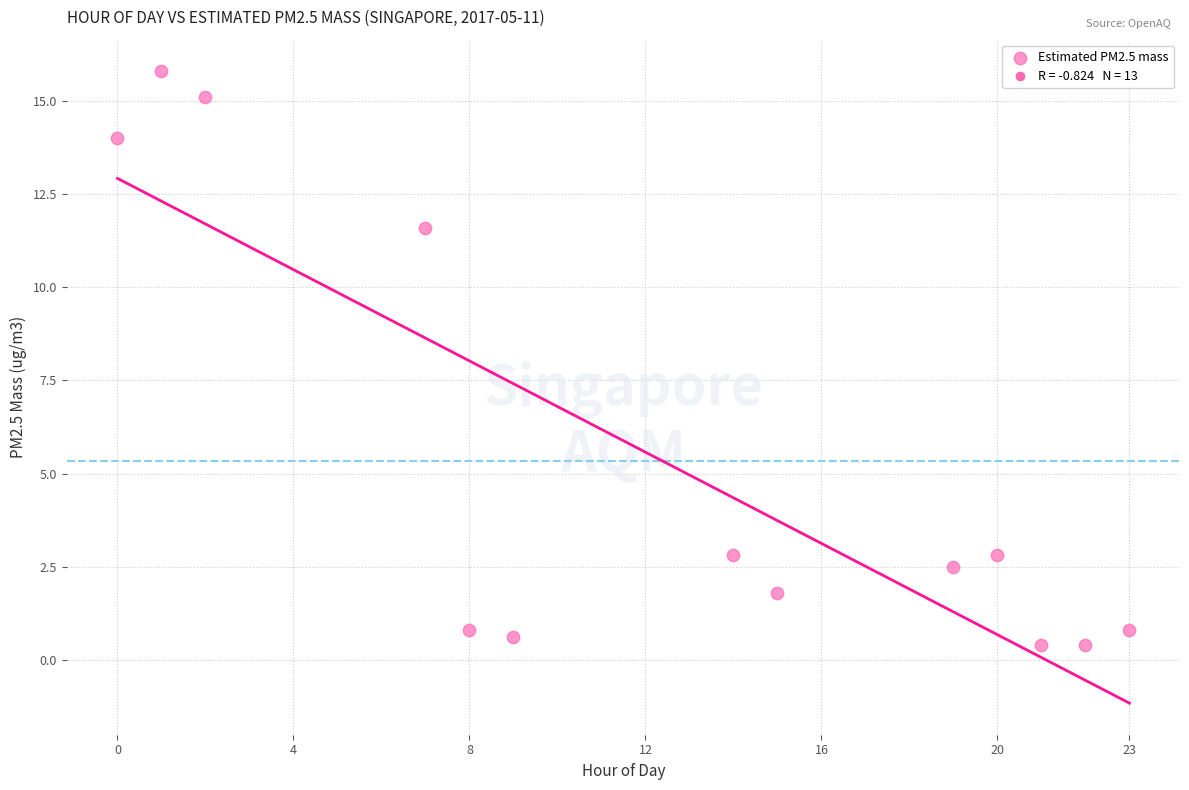

What Y value in the scatter plot is closest to 8?

11.6